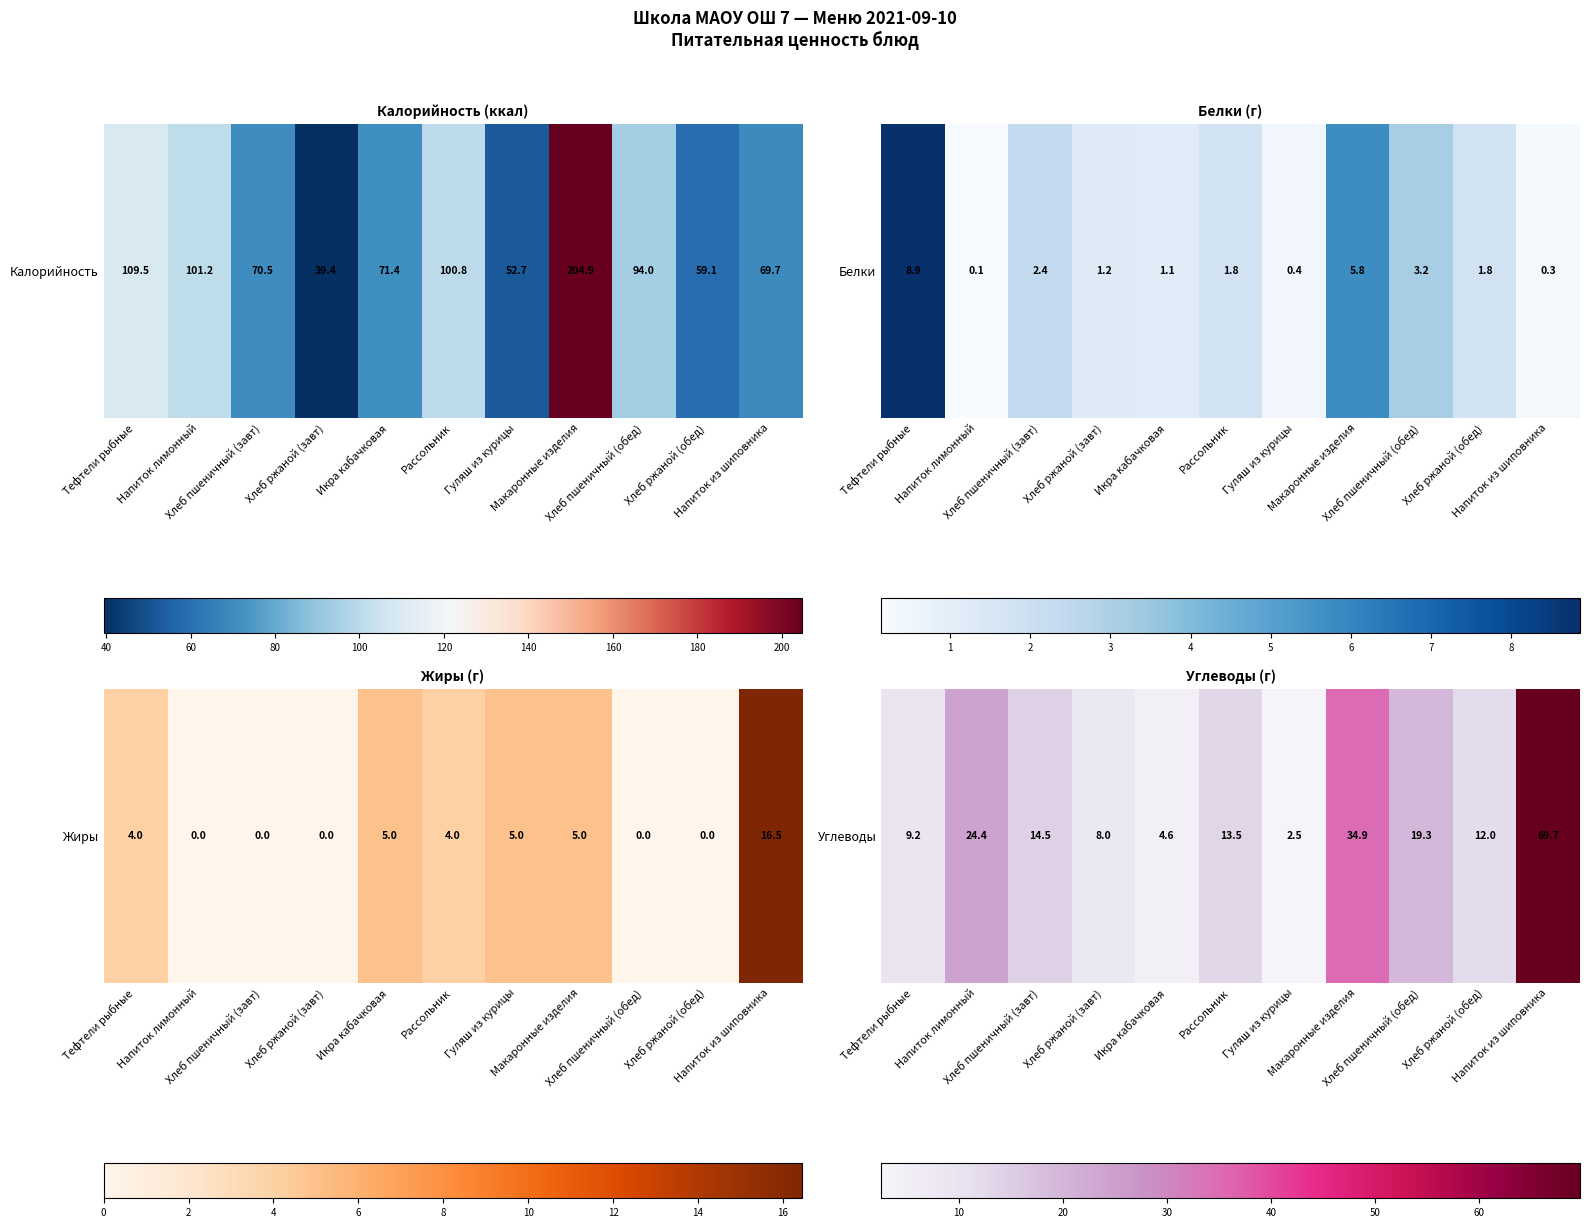

What is the sum of the values at Икра кабачковая and Тефтели рыбные?

13.8